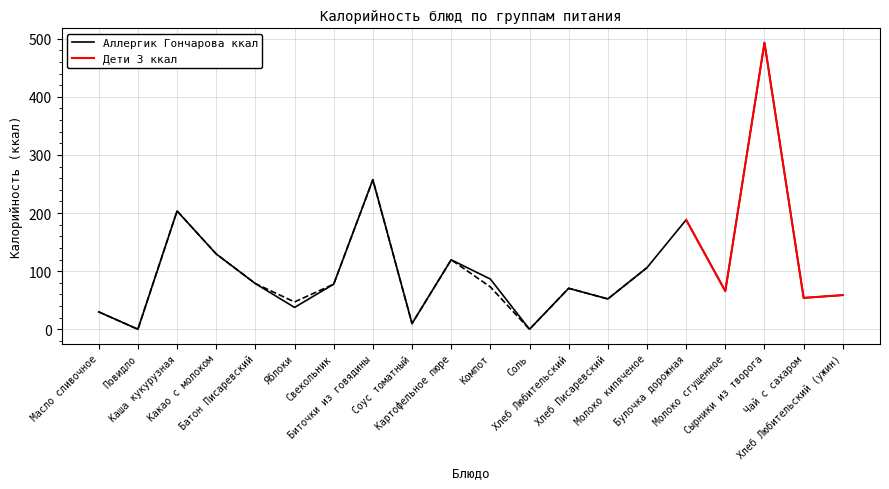

The value at Масло сливочное is 48.9. True or false?

False